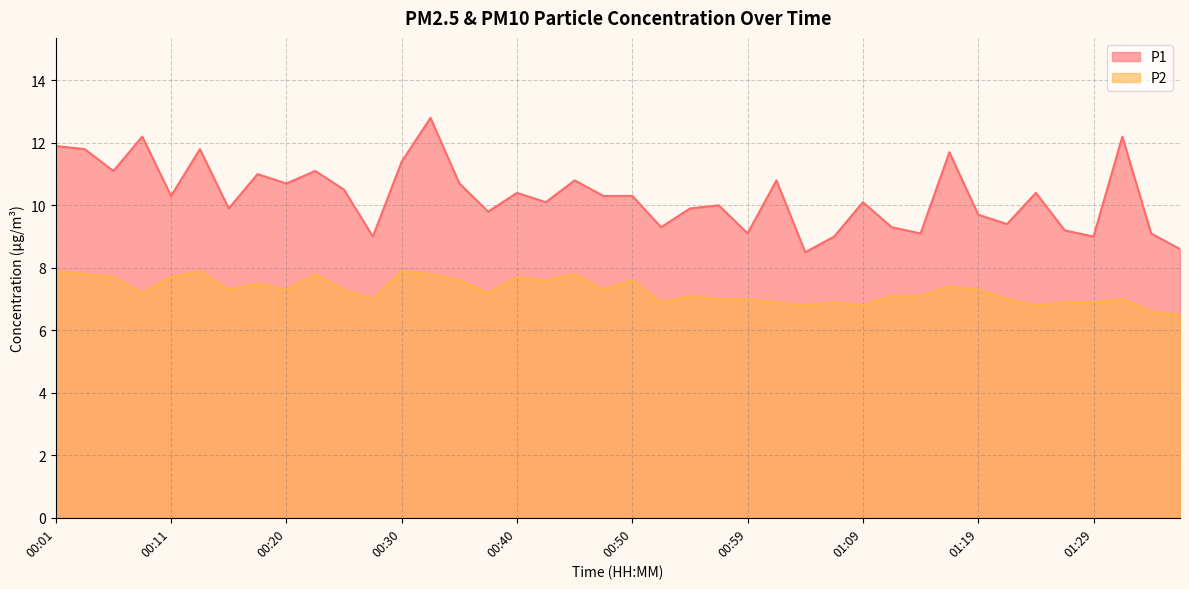

True or false: P2 has more than 2 points higher than both neighbors.

True